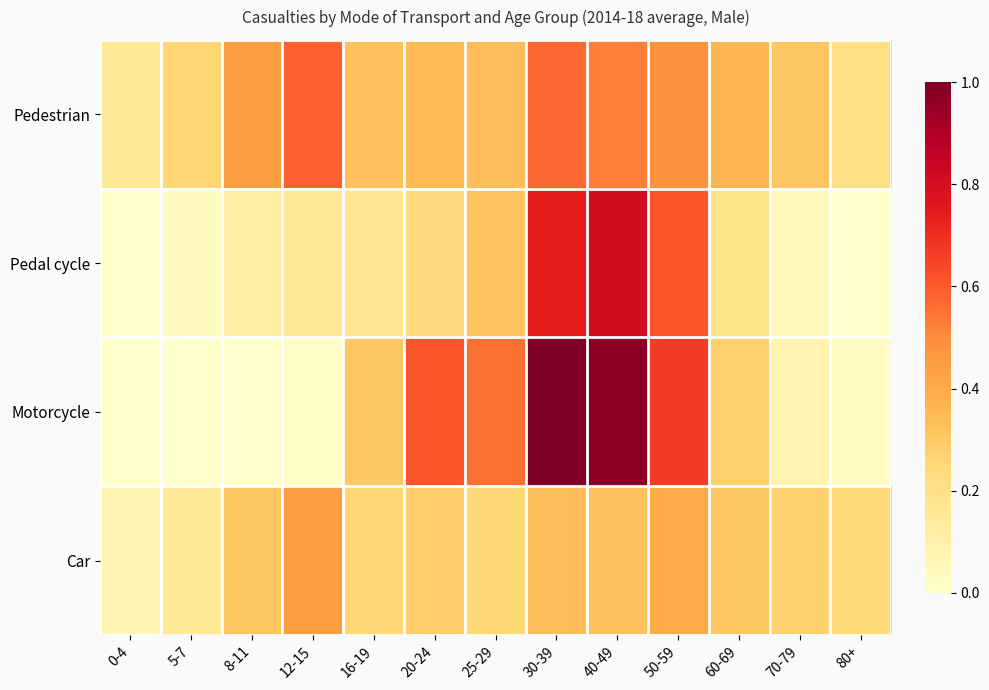

At 25-29, list the series in order from largest to smallest.

Motorcycle, Pedestrian, Pedal cycle, Car